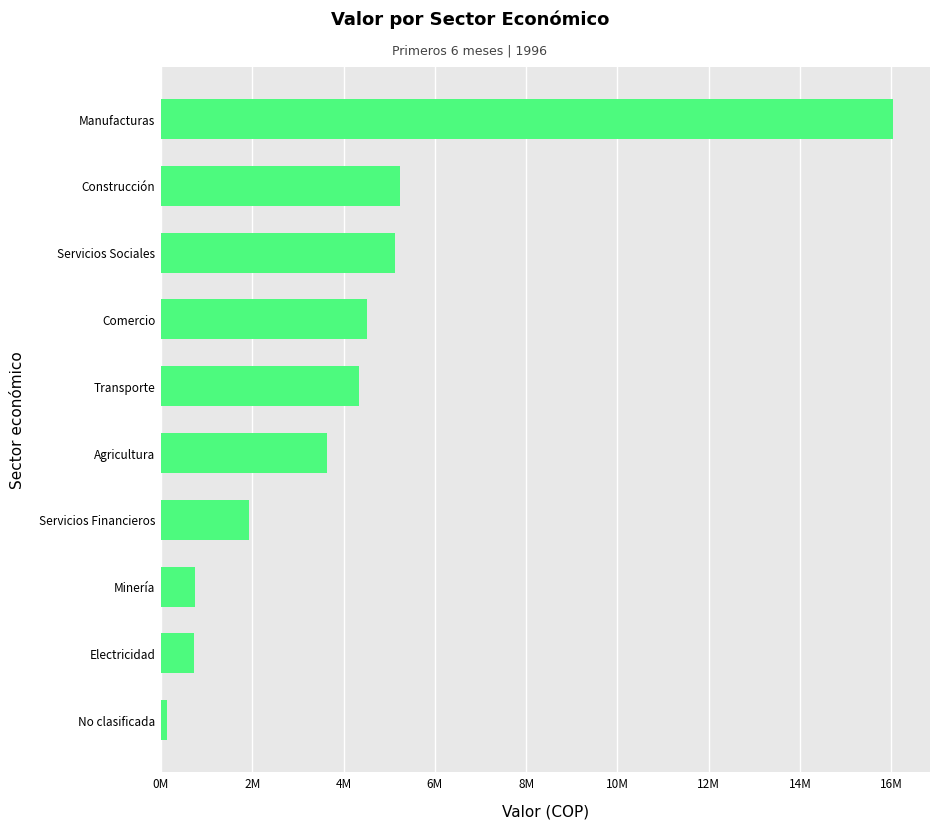

Does the chart contain any negative values?

No